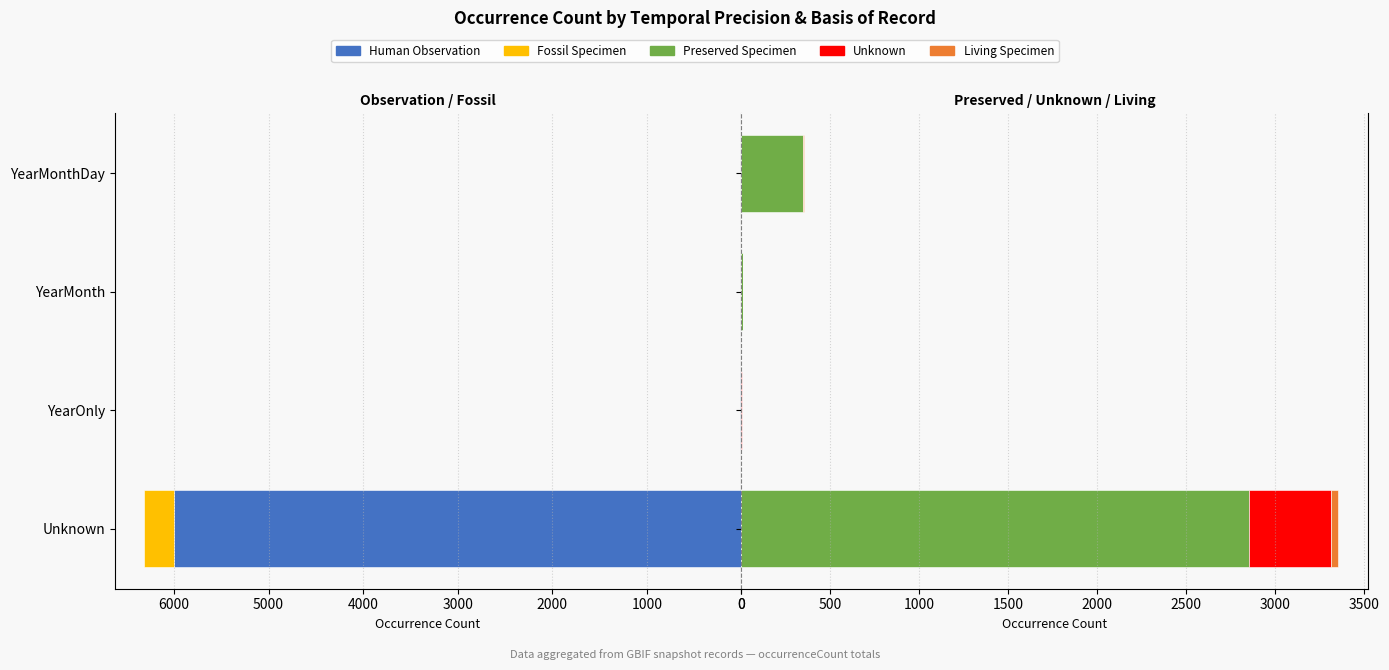

What is the total value across all series at Unknown?

9669